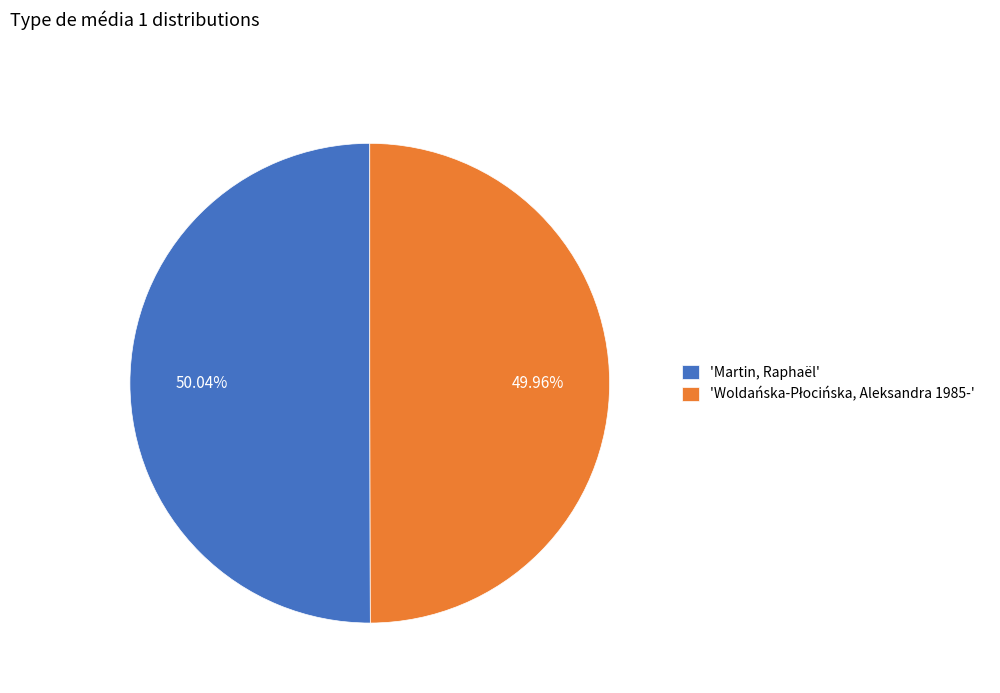

Is there any slice that represents more than half of the pie?

Yes